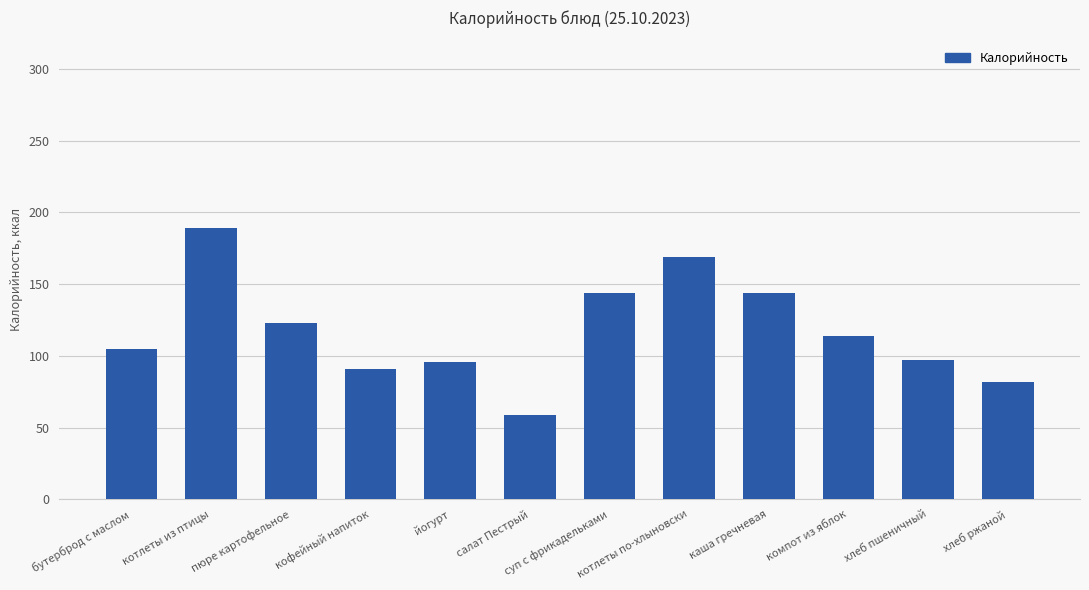

How many values are below 114?

6